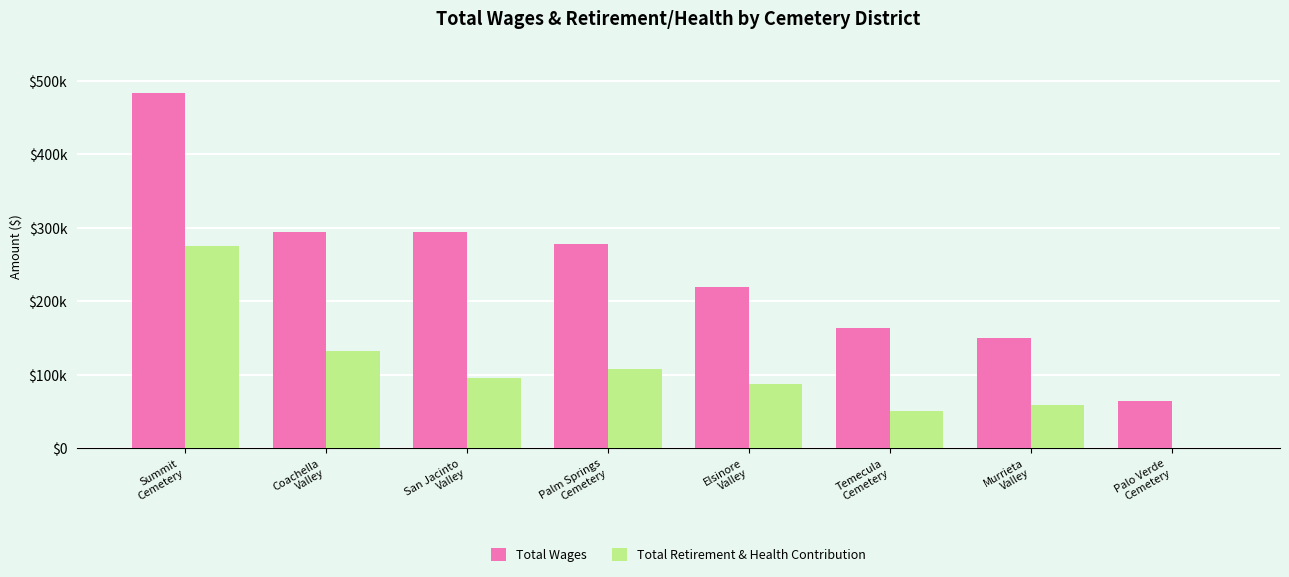

At which category does the chart reach its peak across all series?

Summit
Cemetery